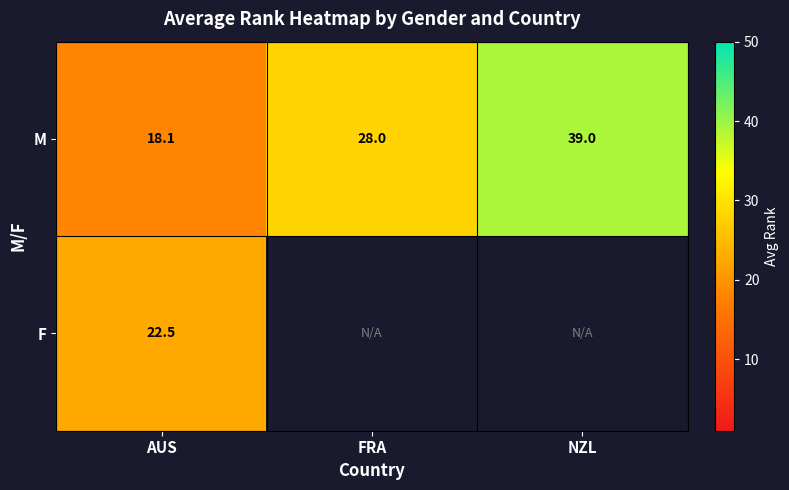

Which category has the lowest value in the M series?

AUS